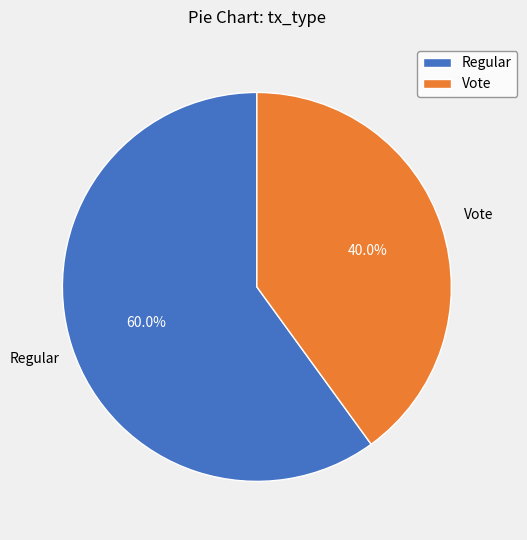

To the nearest percent, what portion does Regular represent?

60%